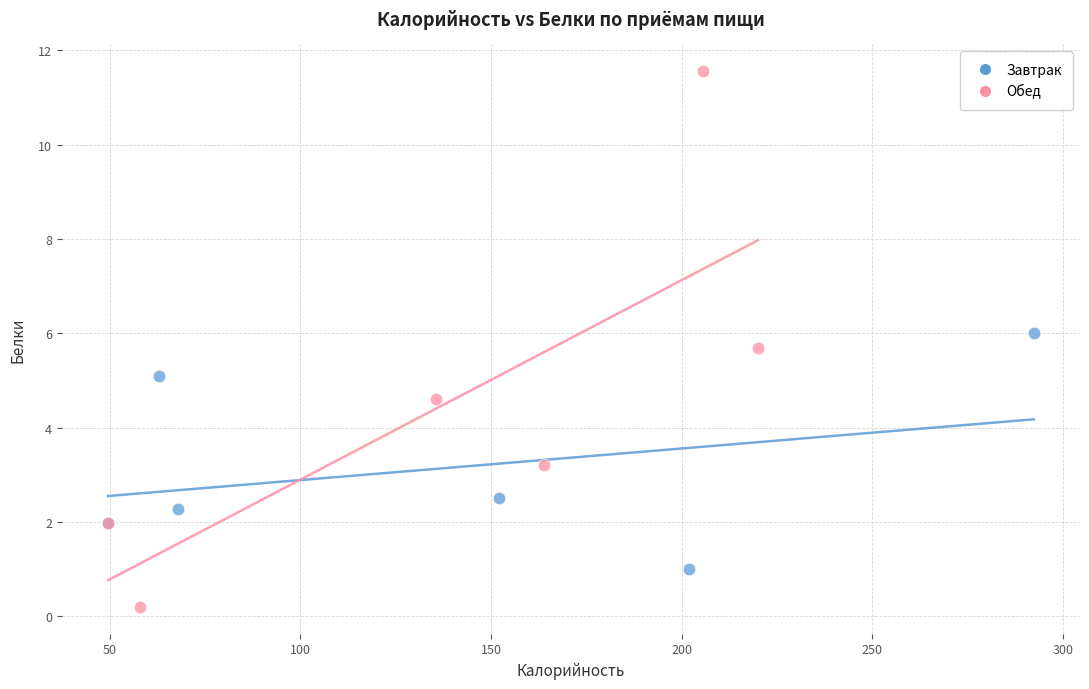

Which series contains the highest Y value?

Обед